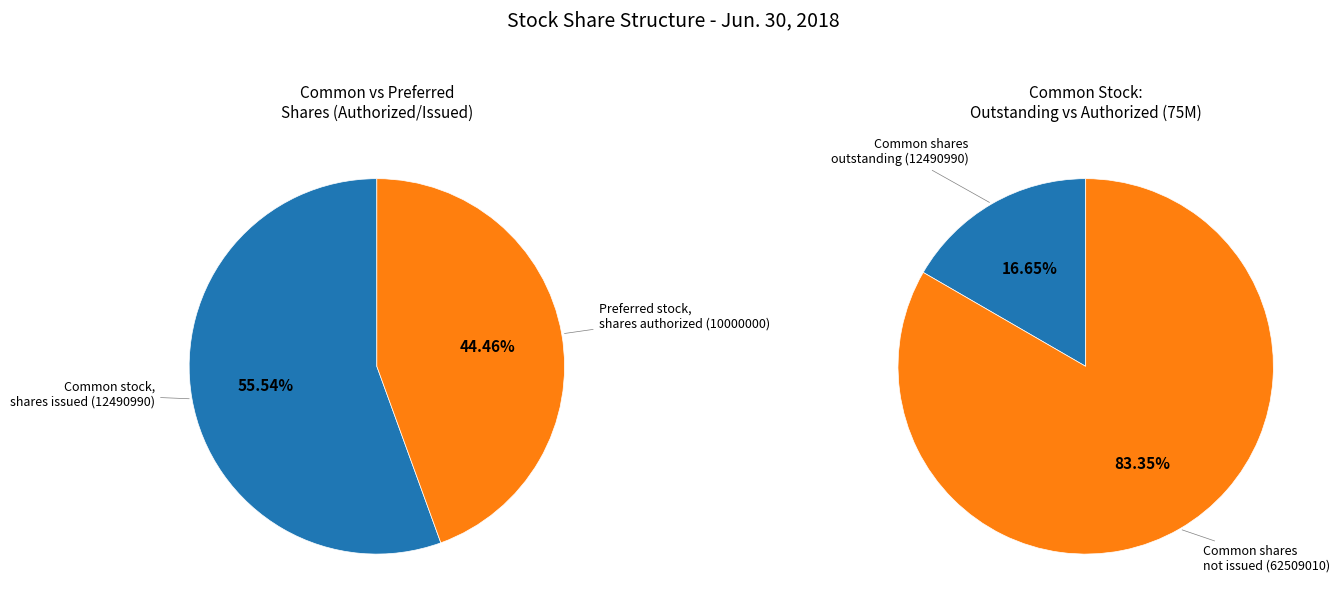

What is the ratio of the value at Preferred stock, shares authorized to the value at Common stock, shares outstanding?

0.8